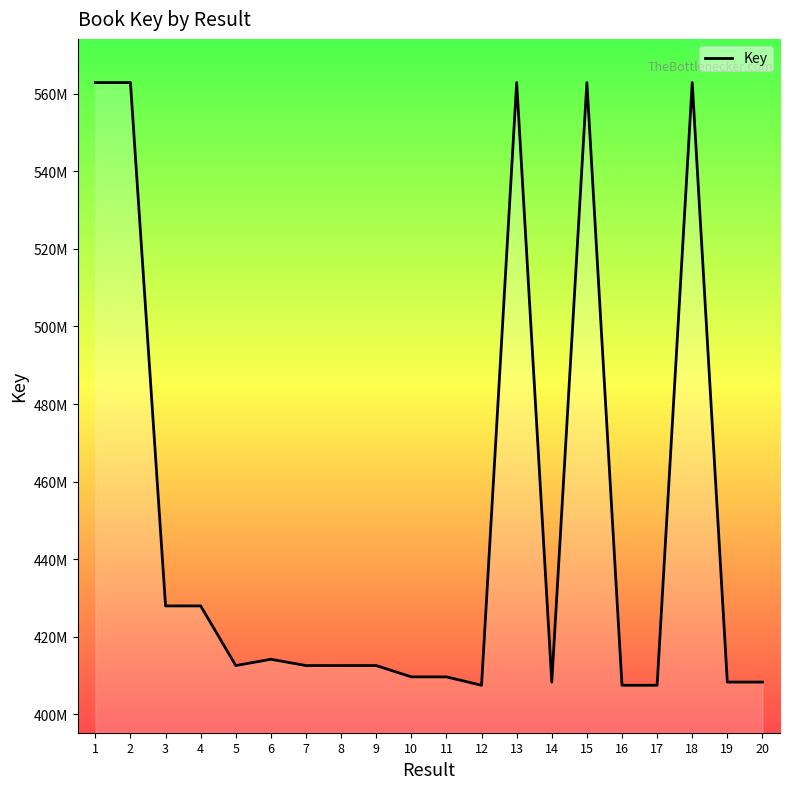

List the labels in order of value, smallest first.

16, 12, 17, 20, 14, 19, 11, 10, 9, 8, 7, 5, 6, 3, 4, 18, 15, 13, 2, 1